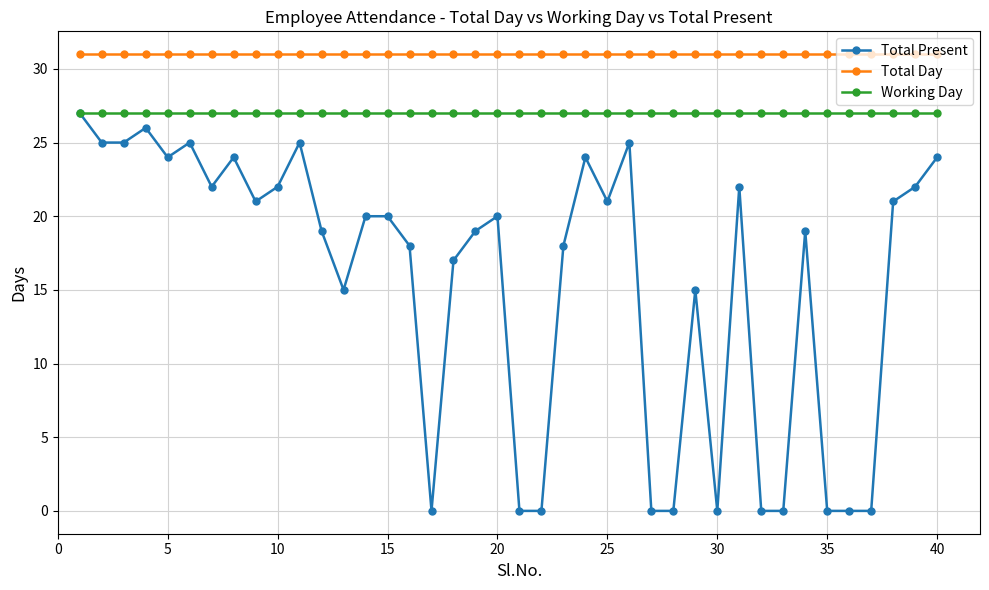

What is the minimum value for Working Day?

27